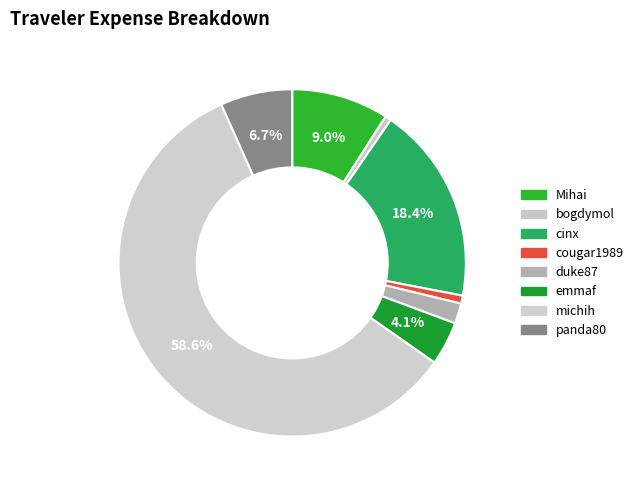

Count the number of slices in the pie.

8